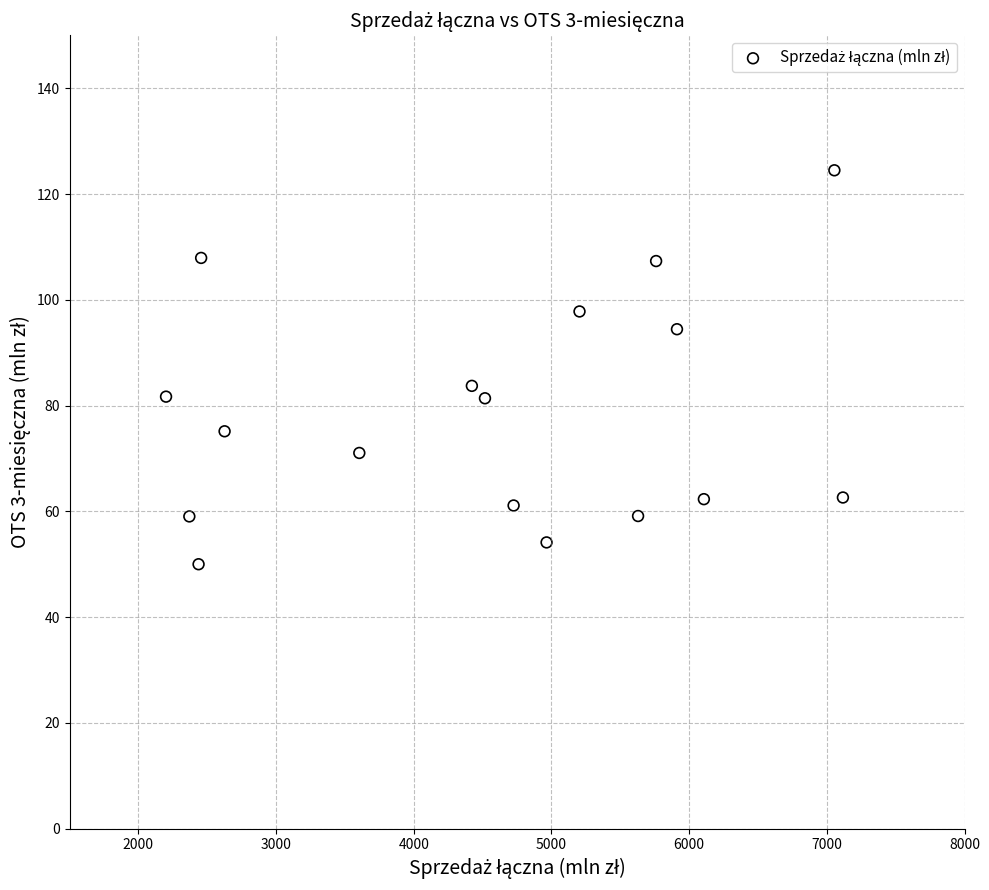

What is the range of Y values (max minus min)?

74.5